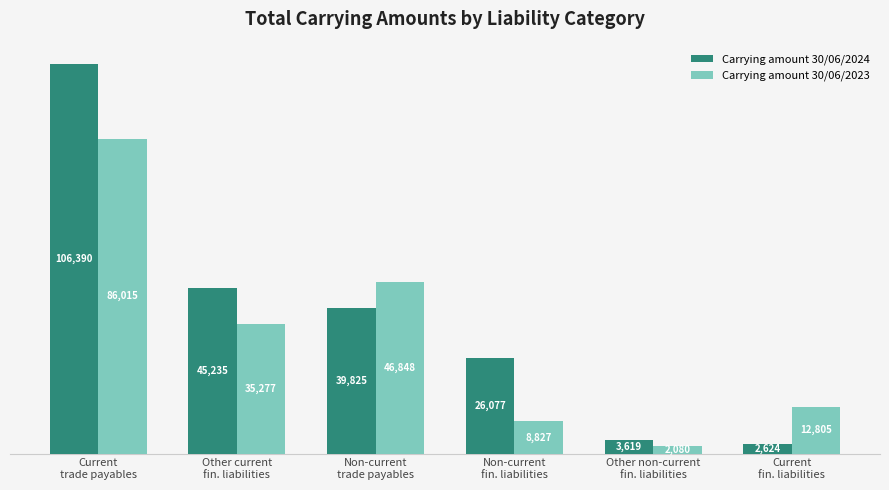

Is the value of Carrying amount 30/06/2023 at Current
trade payables greater than the value of Carrying amount 30/06/2024 at Other non-current
fin. liabilities?

Yes